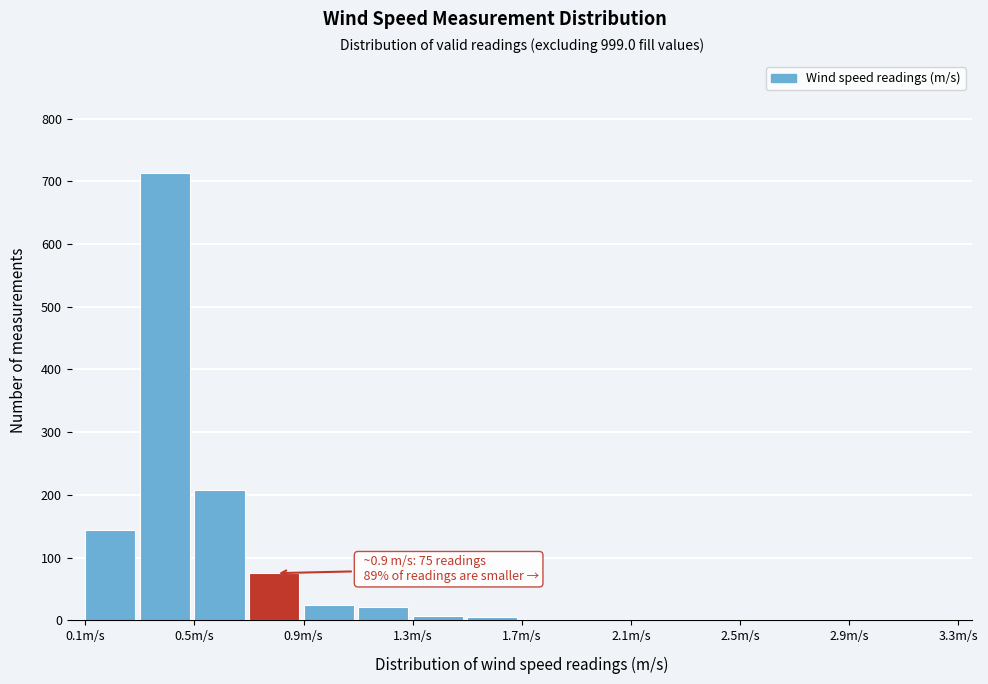

Which range on the x-axis has the tallest bar?

0.3 to 0.5